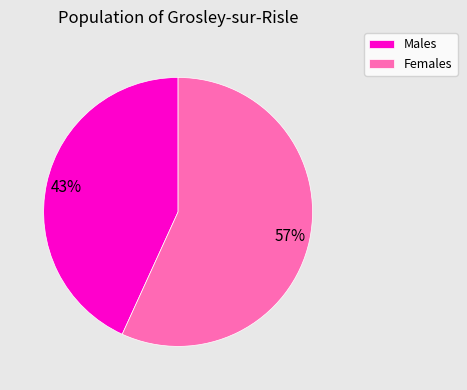

How many slices are in this pie chart?

2